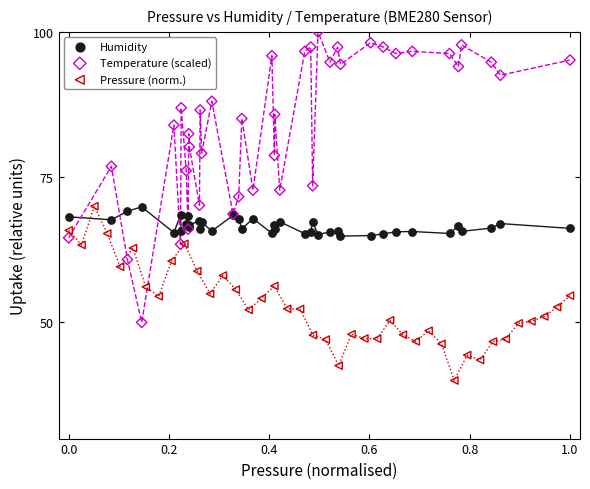

Which series reaches the maximum Y coordinate?

Temperature (scaled)